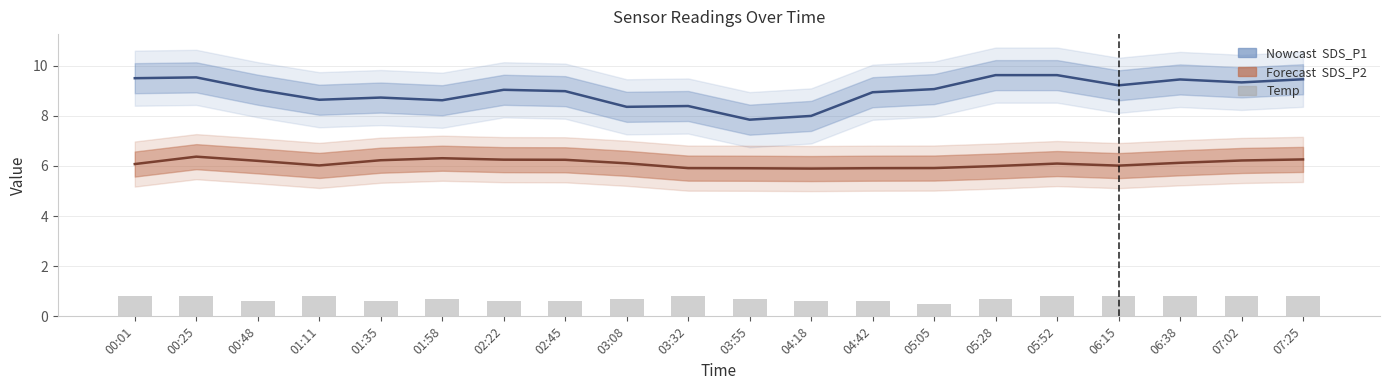

Reading left to right, list all the values displayed in this chart.

00:01=0.8	00:25=0.8	00:48=0.6	01:11=0.8	01:35=0.6	01:58=0.7	02:22=0.6	02:45=0.6	03:08=0.7	03:32=0.8	03:55=0.7	04:18=0.6	04:42=0.6	05:05=0.5	05:28=0.7	05:52=0.8	06:15=0.8	06:38=0.8	07:02=0.8	07:25=0.8